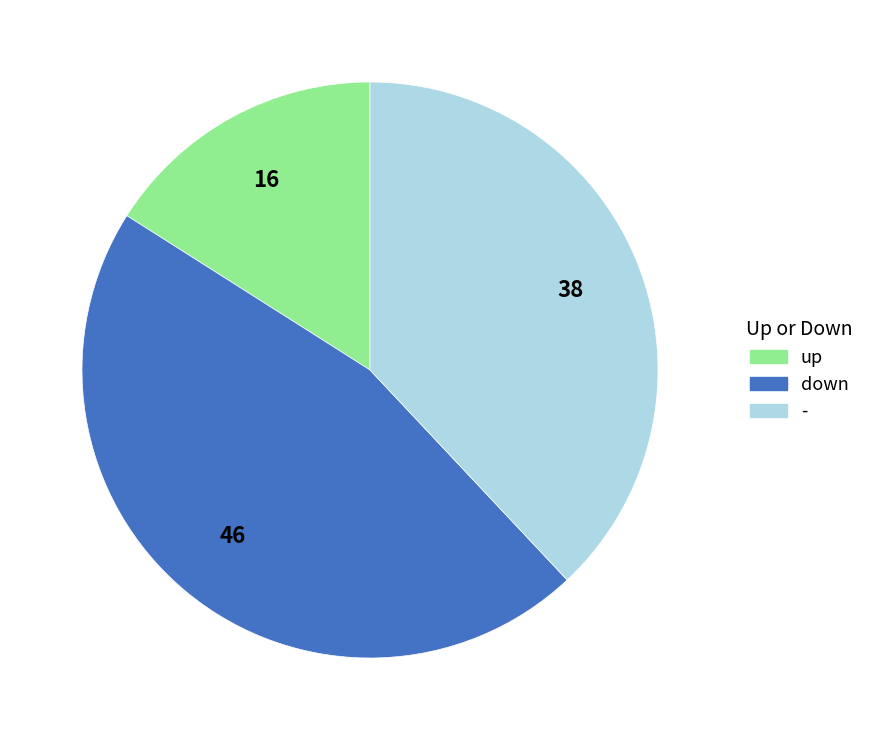

Approximately how many times larger is the value at up compared to -?

0.4